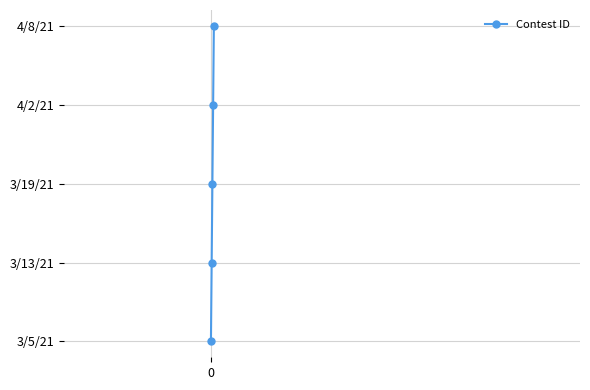

Is this an area chart (filled region under the line)?

No